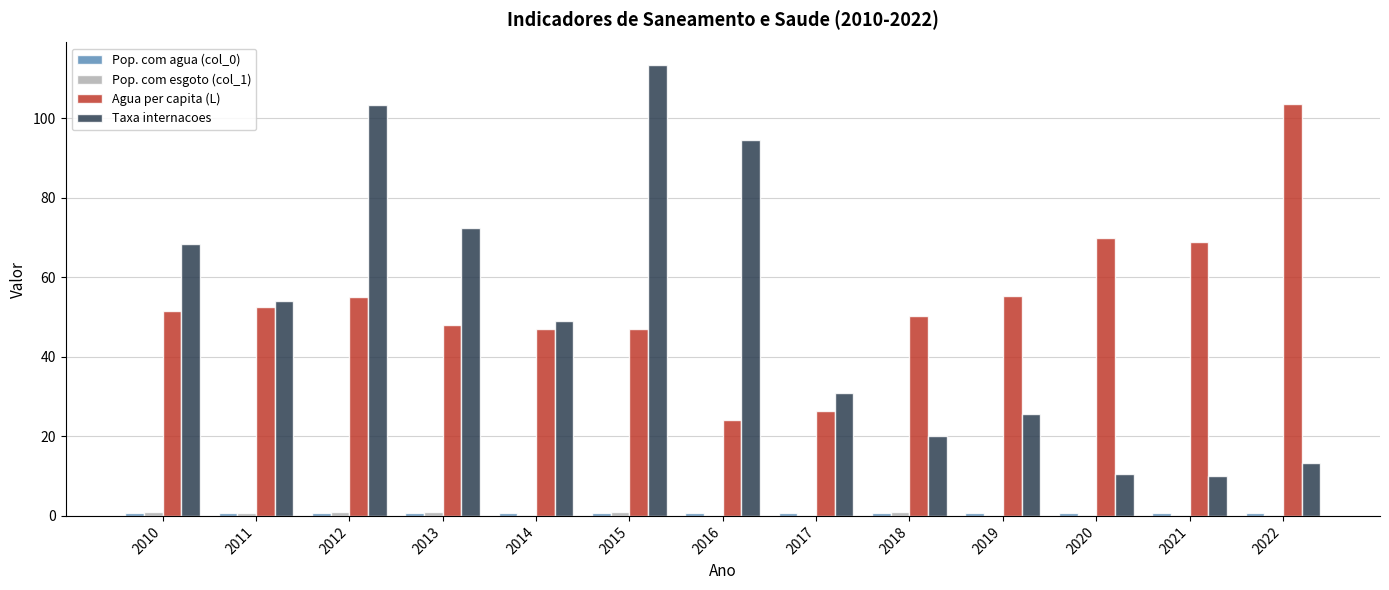

What is the maximum value shown in the chart?

113.4